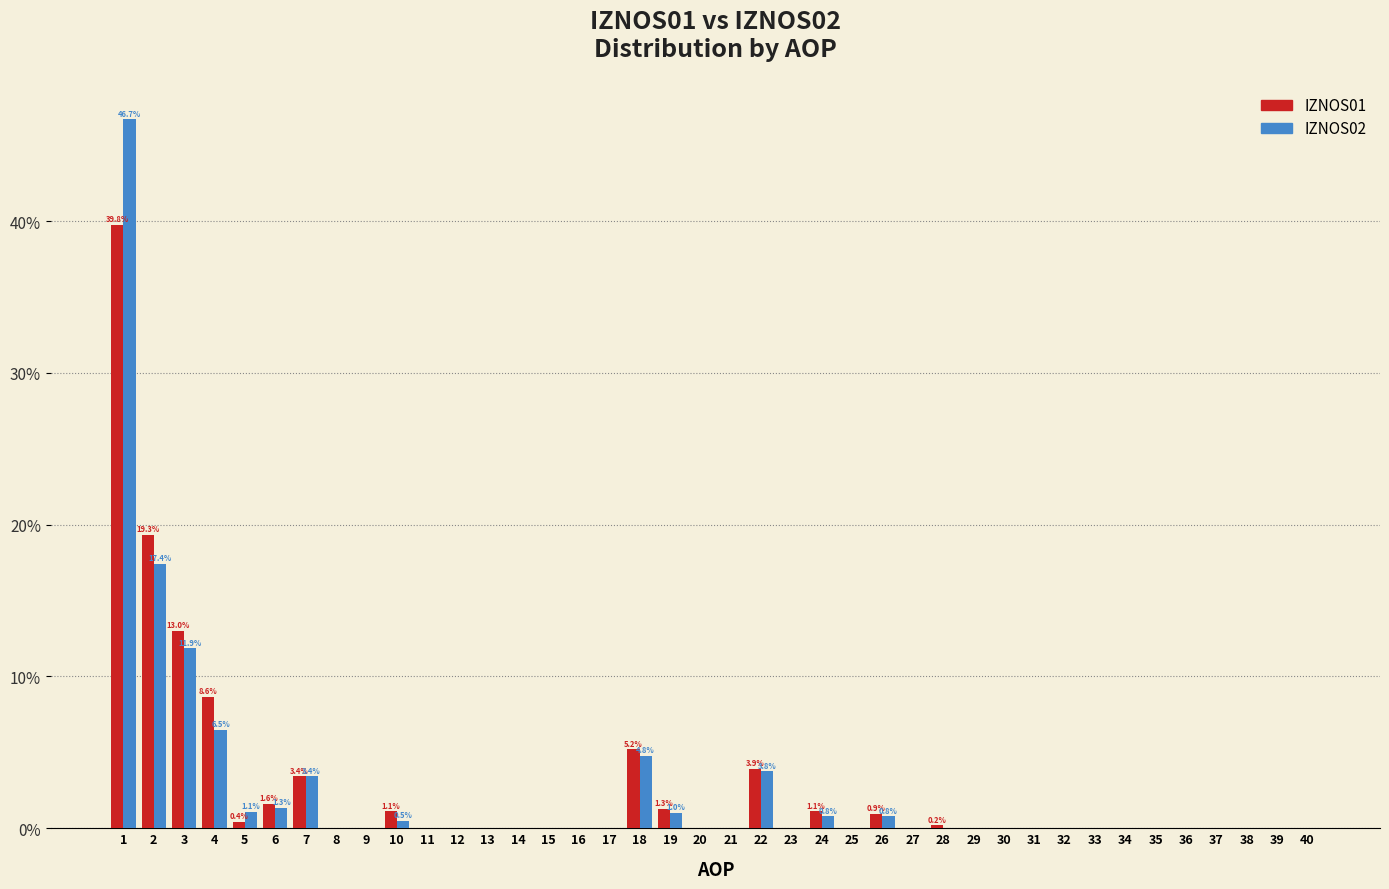

What is the sum of all IZNOS01 values?

100.0